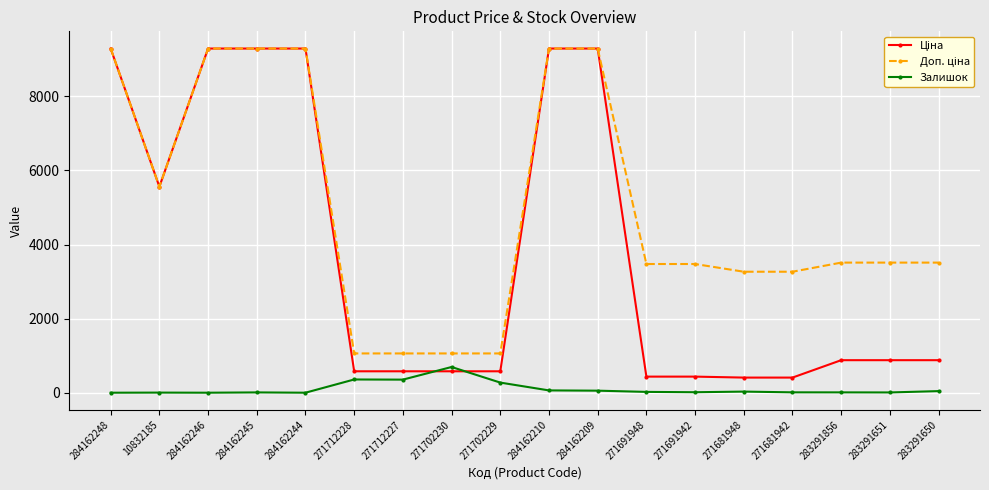

What is the label of the 14th point from the left?

271681948